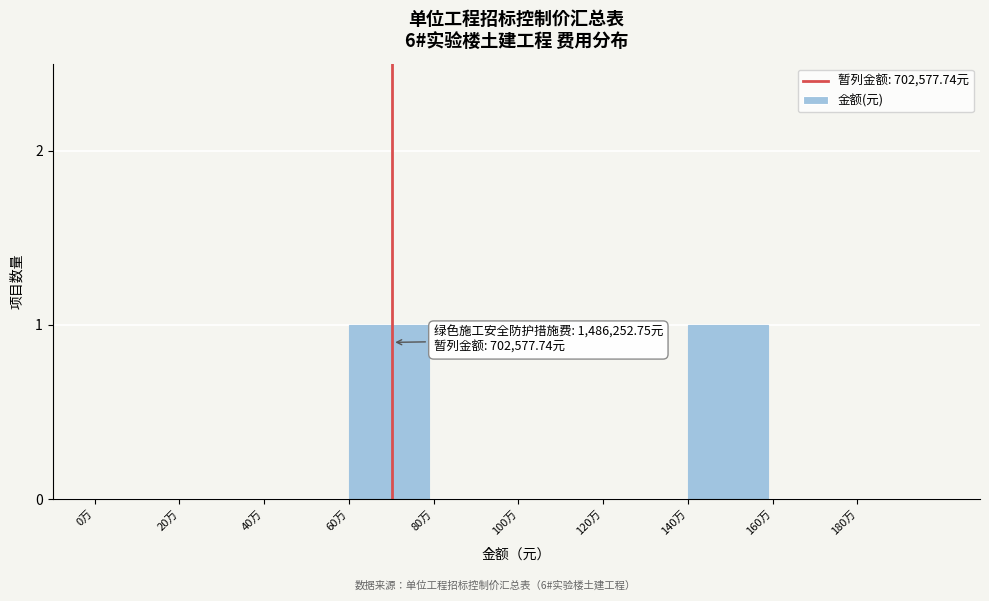

Reading left to right, transcribe all the data shown in this chart.

0万=0	20万=0	40万=0	60万=1	80万=0	100万=0	120万=0	140万=1	160万=0	180万=0